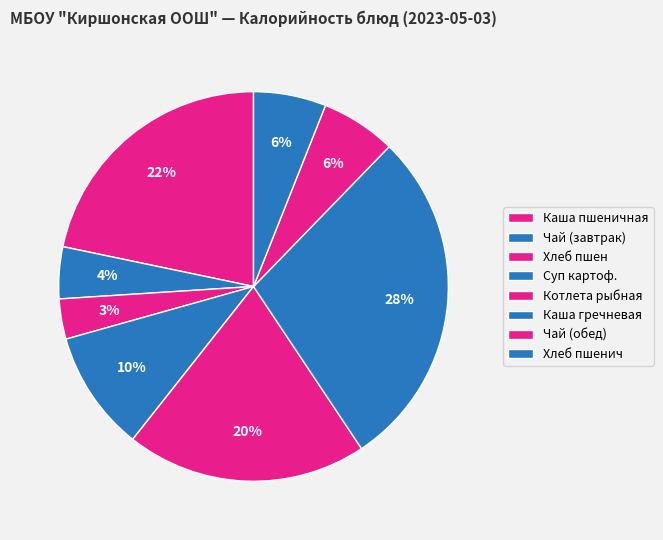

How many segments does this pie chart have?

8